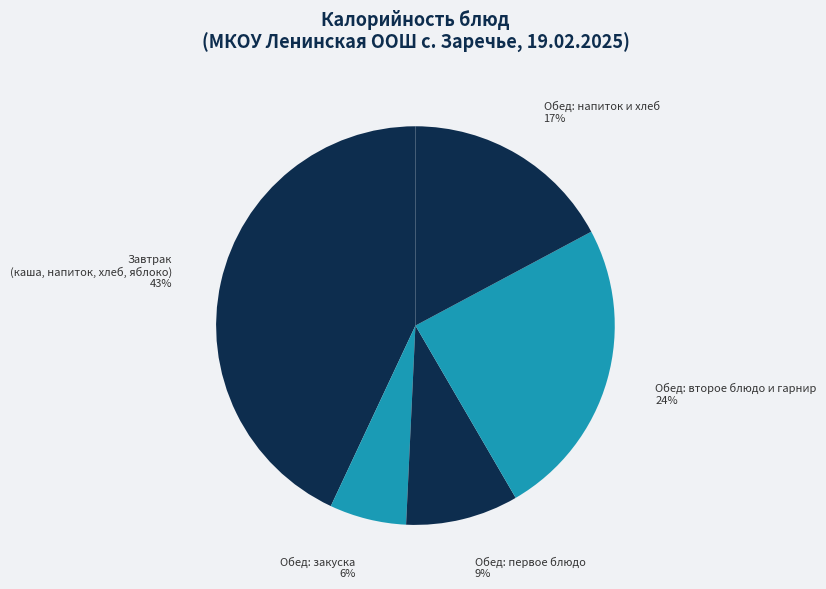

What percentage is the Обед: напиток и хлеб slice, to the nearest percent?

17%